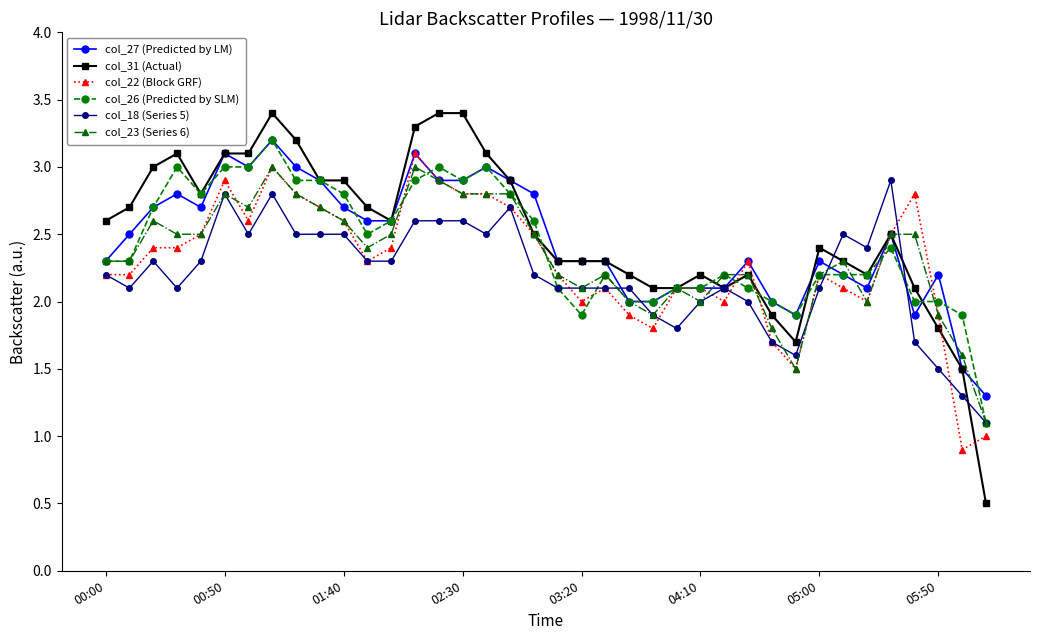

What are all the series names shown in the legend?

col_27 (Predicted by LM), col_31 (Actual), col_22 (Block GRF), col_26 (Predicted by SLM), col_18 (Series 5), col_23 (Series 6)